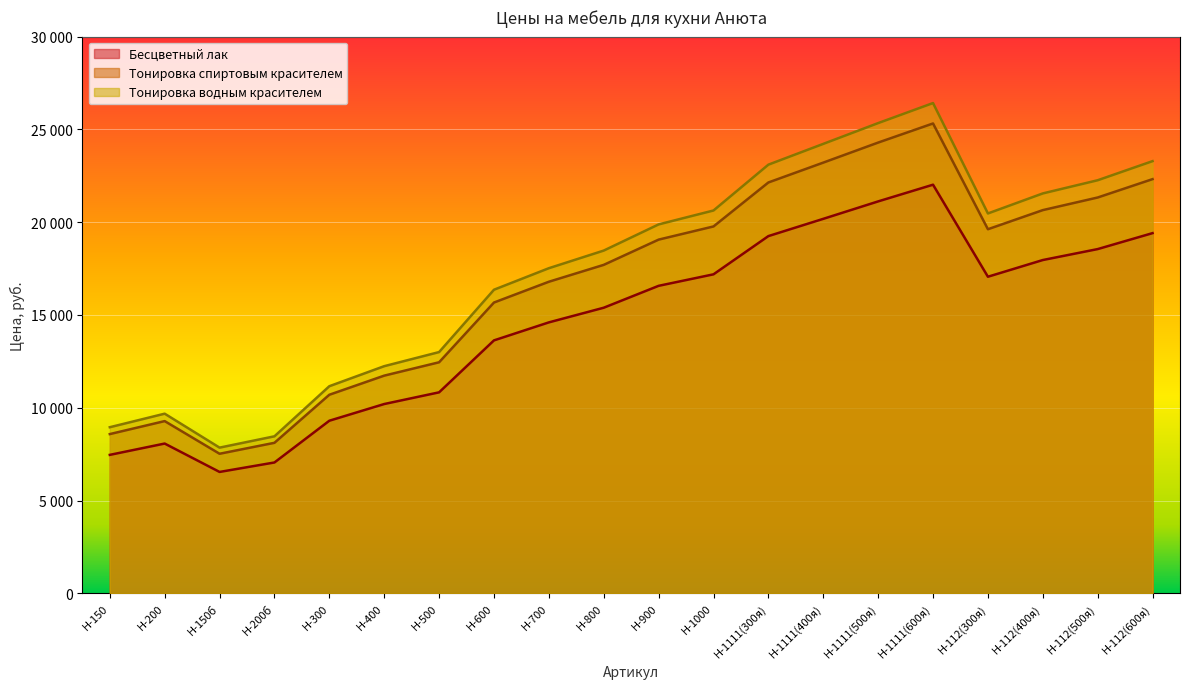

True or false: Тонировка водным красителем and Бесцветный лак cross at least once.

False